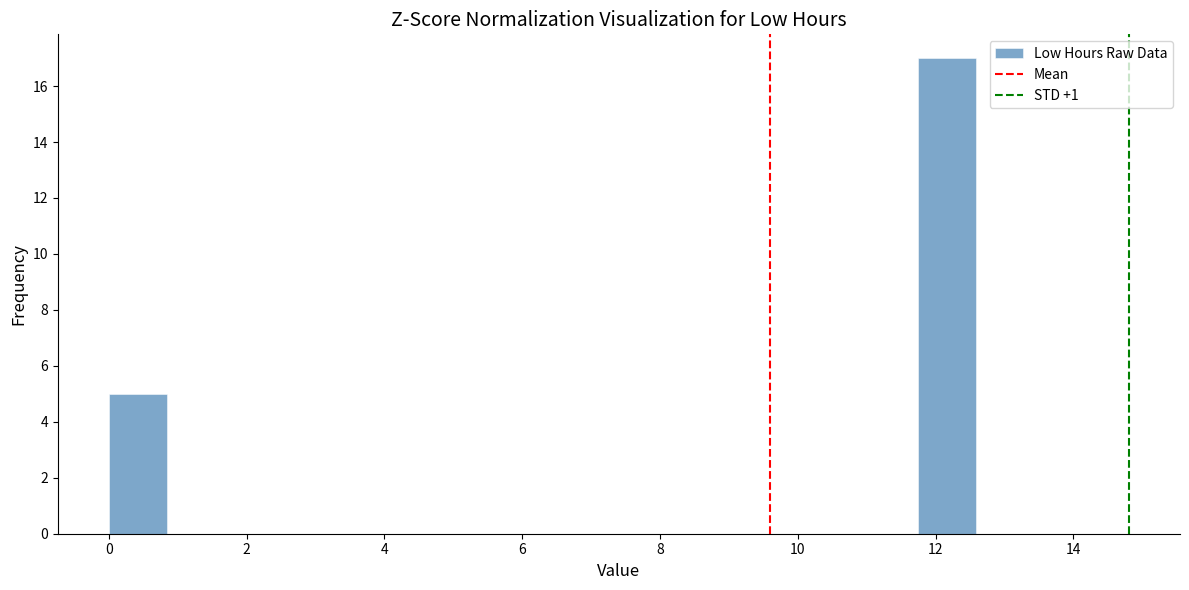

Reading left to right, transcribe this chart: for each bar, give the range it covers on the x-axis and its height. Neither the bar edges nor the heights are printed on the chart, so give them approximately, as read against the axes.

0.0 to 0.8: 5
0.8 to 1.6: 0
1.6 to 2.6: 0
2.6 to 3.4: 0
3.4 to 4.2: 0
4.2 to 5.0: 0
5.0 to 5.8: 0
5.8 to 6.8: 0
6.8 to 7.6: 0
7.6 to 8.4: 0
8.4 to 9.2: 0
9.2 to 10.0: 0
10.0 to 11.0: 0
11.0 to 11.8: 0
11.8 to 12.6: 17